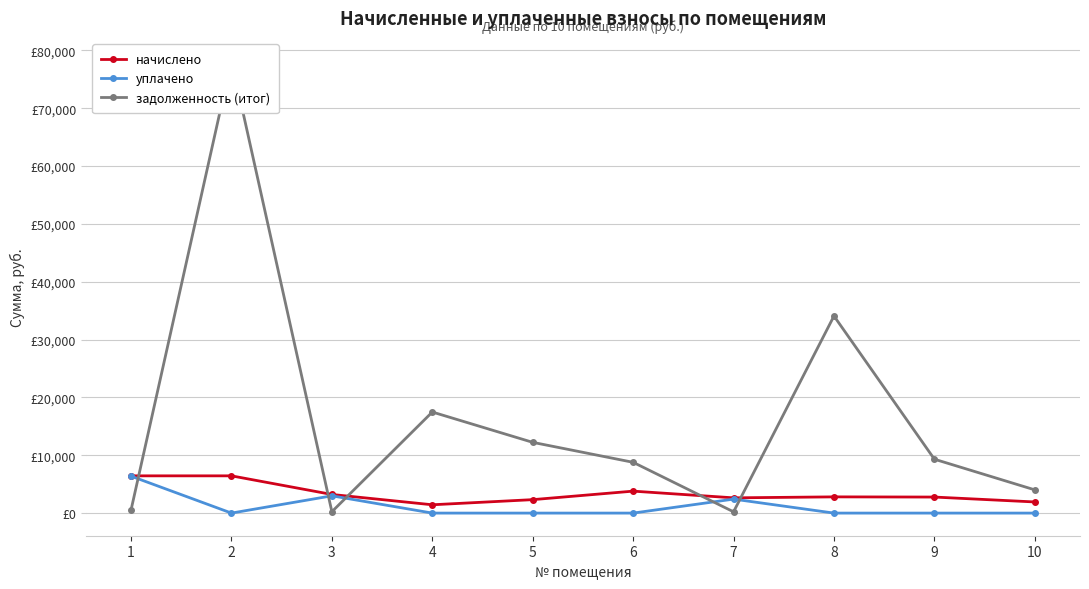

At which category does уплачено reach its first local peak?

3